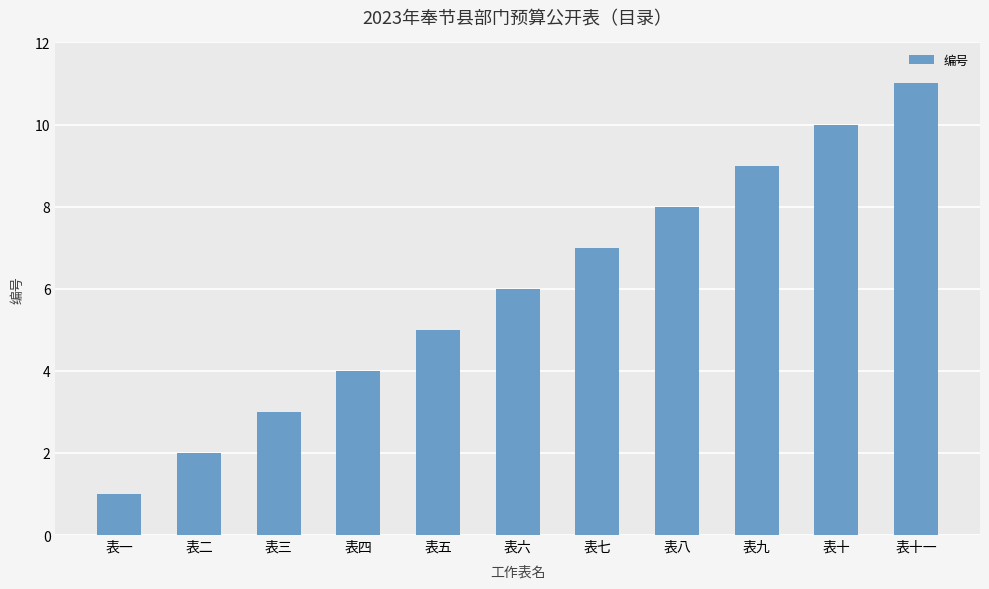

How many bars are there in total?

11